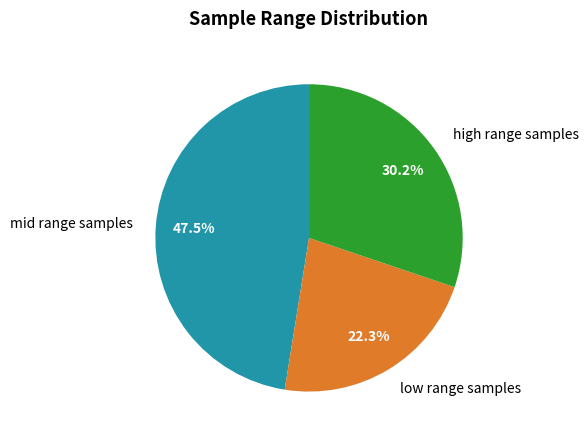

Is there a majority slice in this chart?

No